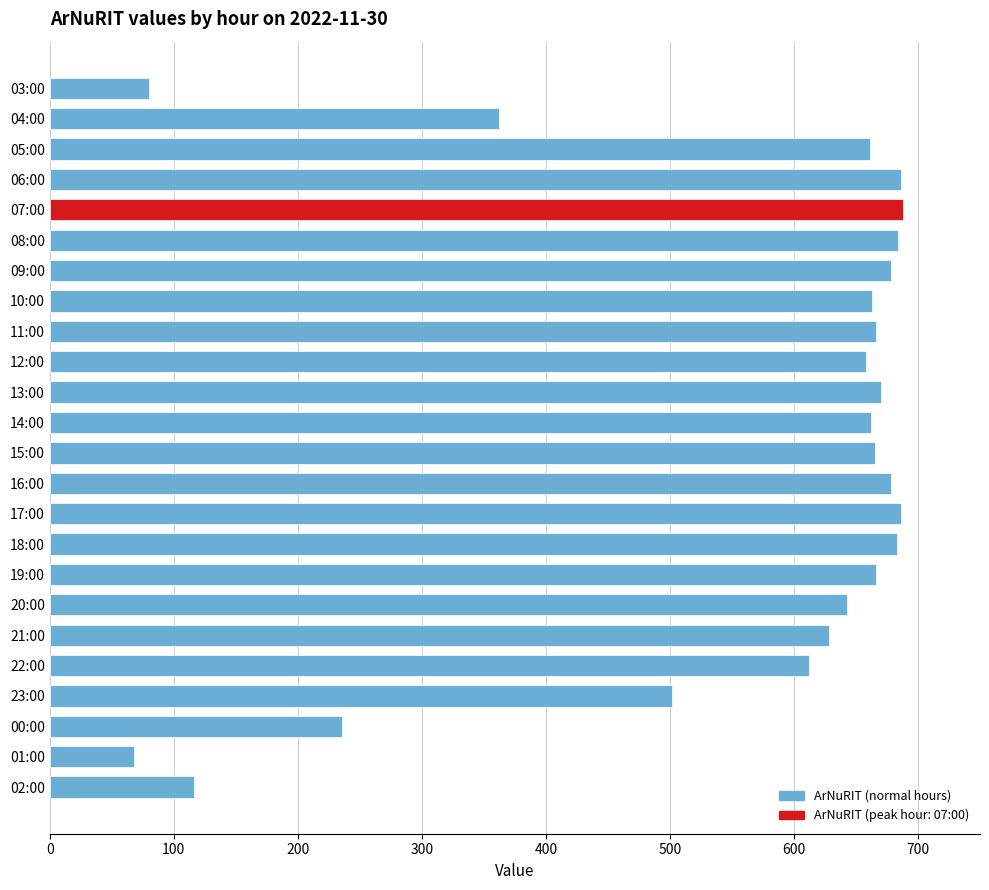

Approximately how many times larger is the value at 05:00 compared to 00:00?

2.8